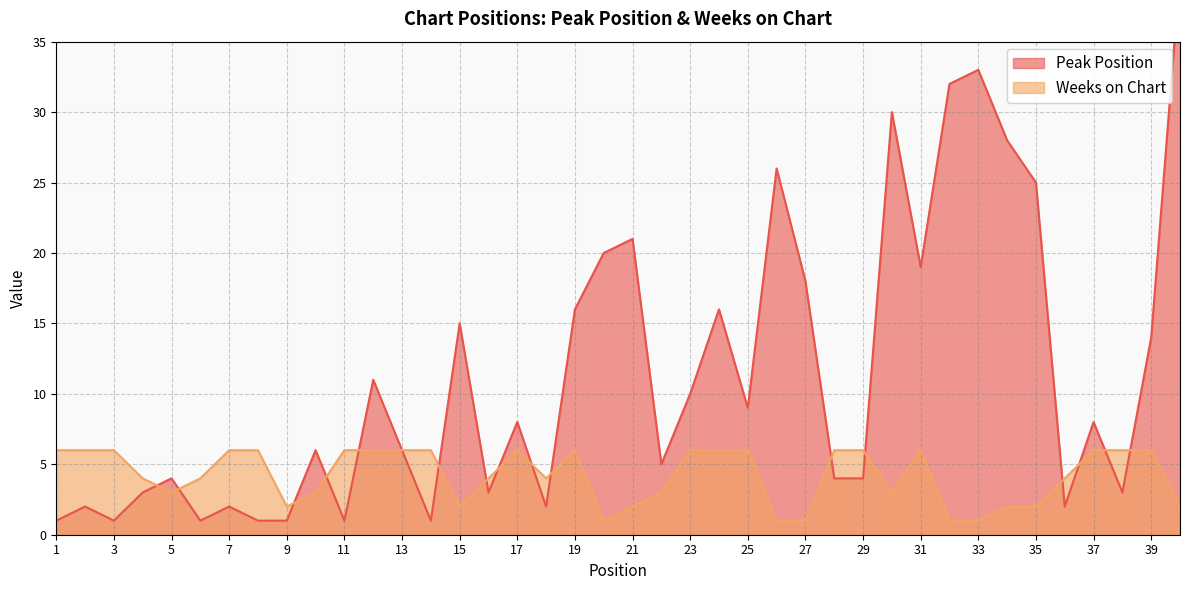

Reading left to right, what are all the values shown in this chart?

Peak Position: 1=1	2=2	3=1	4=3	5=4	6=1	7=2	8=1	9=1	10=6	11=1	12=11	13=6	14=1	15=15	16=3	17=8	18=2	19=16	20=20	21=21	22=5	23=10	24=16	25=9	26=26	27=18	28=4	29=4	30=30	31=19	32=32	33=33	34=28	35=25	36=2	37=8	38=3	39=14	40=40
Weeks on Chart: 1=6	2=6	3=6	4=4	5=3	6=4	7=6	8=6	9=2	10=3	11=6	12=6	13=6	14=6	15=2	16=4	17=6	18=4	19=6	20=1	21=2	22=3	23=6	24=6	25=6	26=1	27=1	28=6	29=6	30=3	31=6	32=1	33=1	34=2	35=2	36=4	37=6	38=6	39=6	40=2